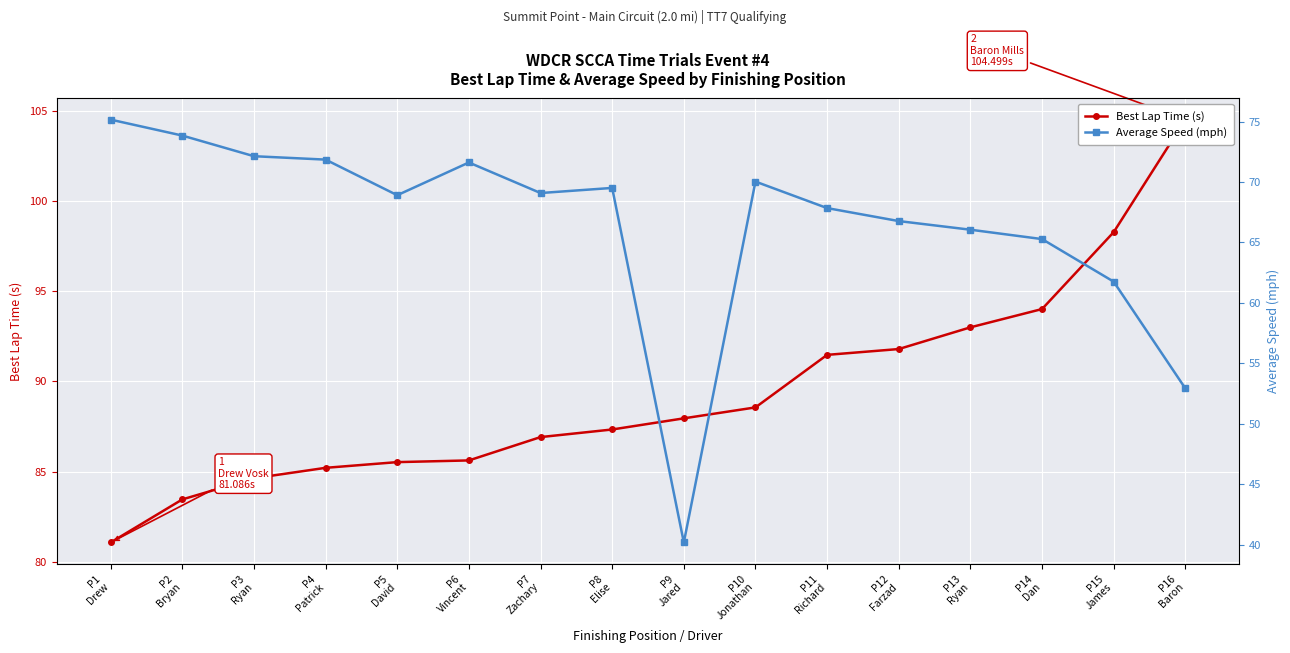

List the series in order of their overall mean, lowest first.

Average Speed (mph), Best Lap Time (s)